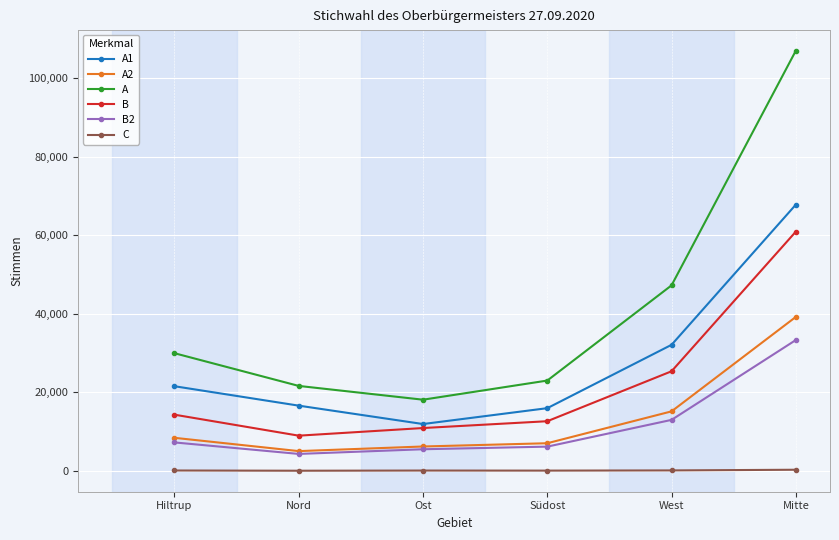

True or false: A2 has more than 2 interior local peaks.

False